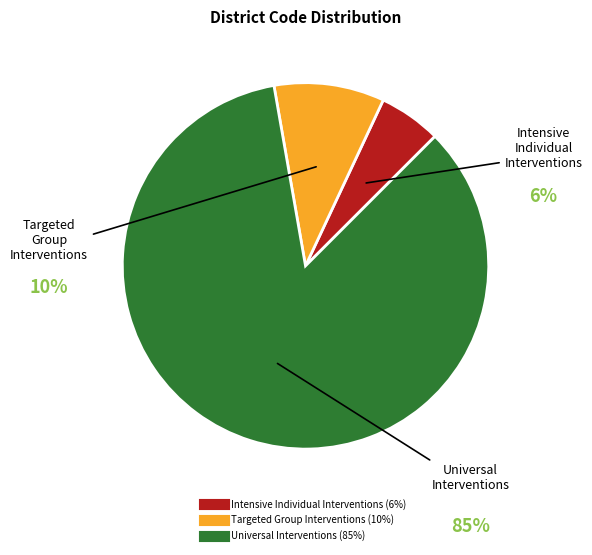

Is there a majority slice in this chart?

Yes